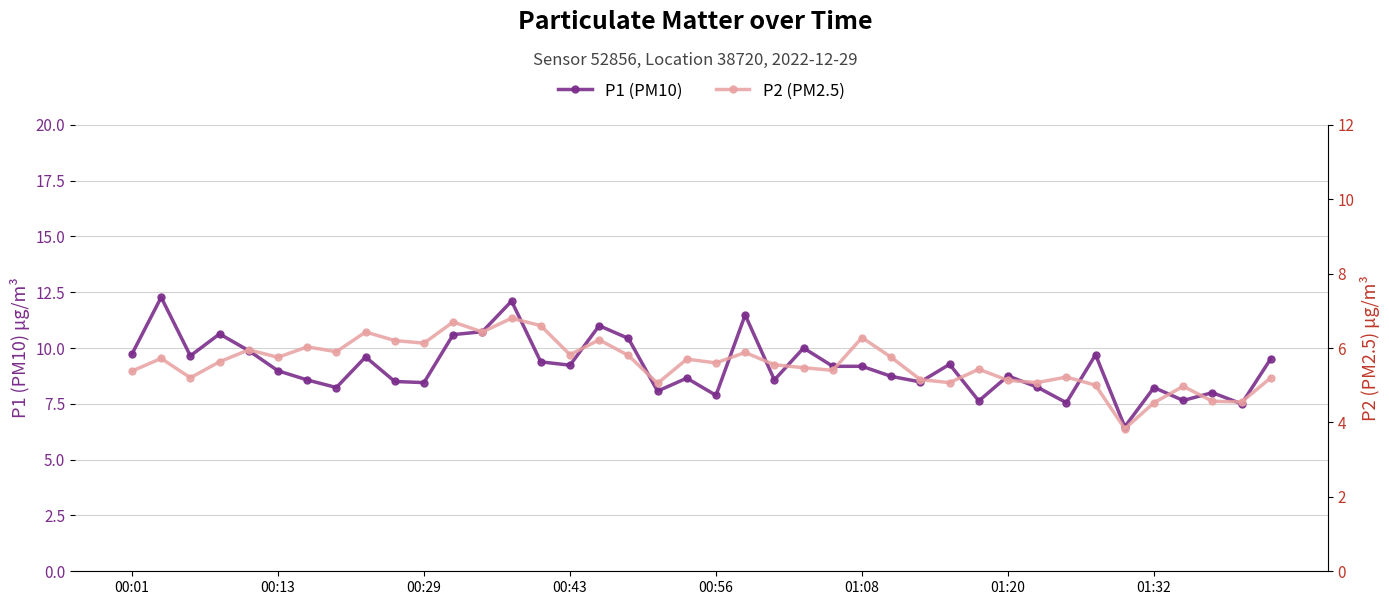

What is the value of the P1 (PM10) point at the 3rd from the left?

9.7